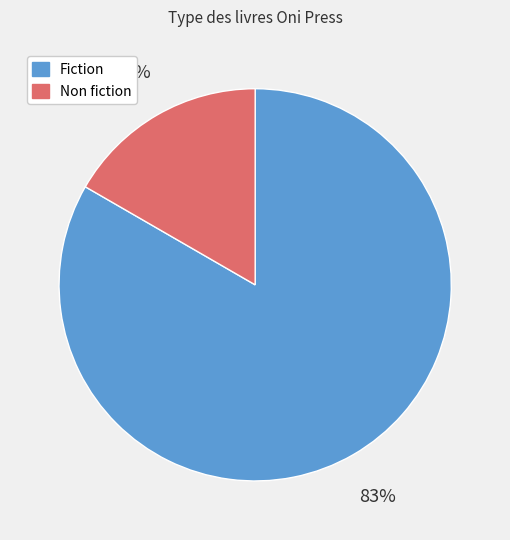

Is the sum of Fiction and Non fiction greater than half?

Yes